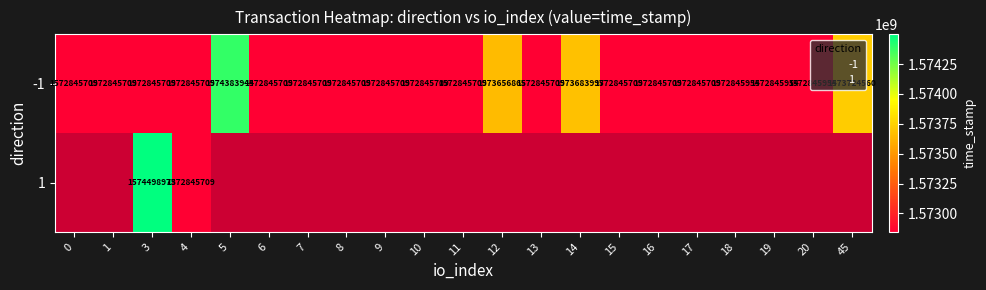

At 18, list the series in order from largest to smallest.

-1, 1